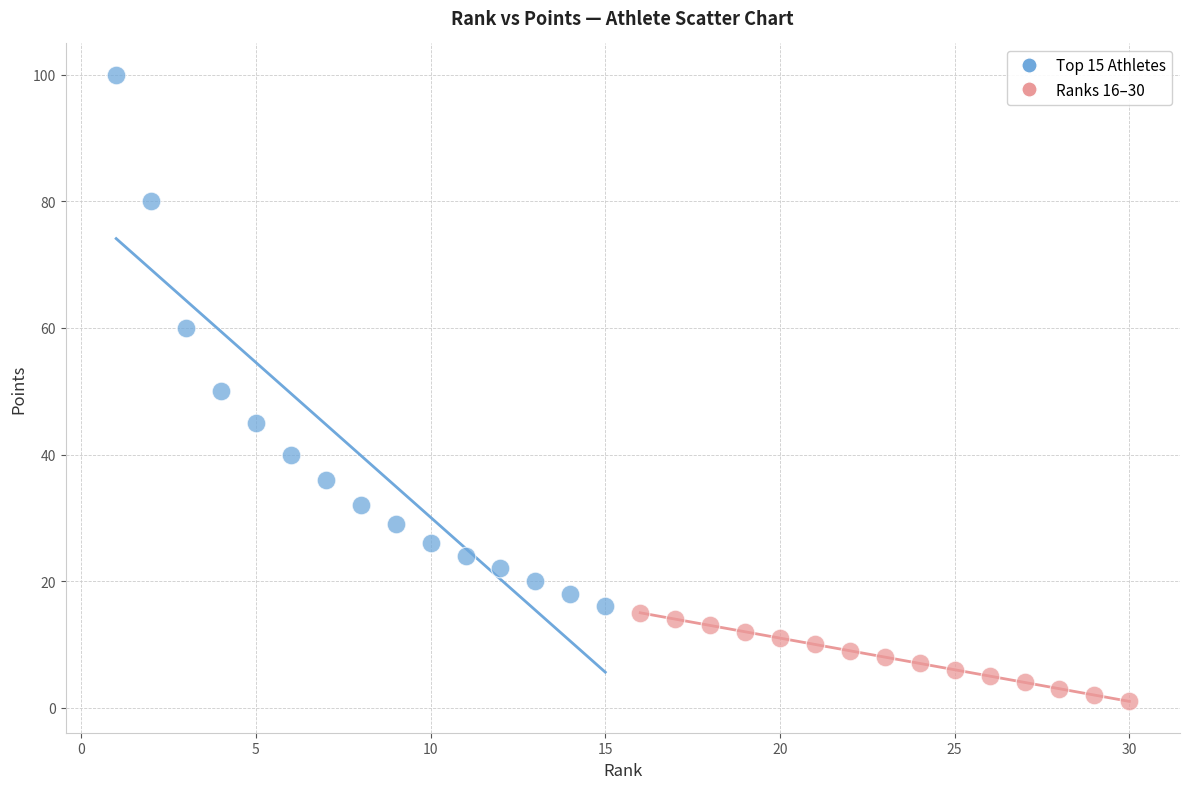

Which series reaches the minimum Y coordinate?

Ranks 16–30